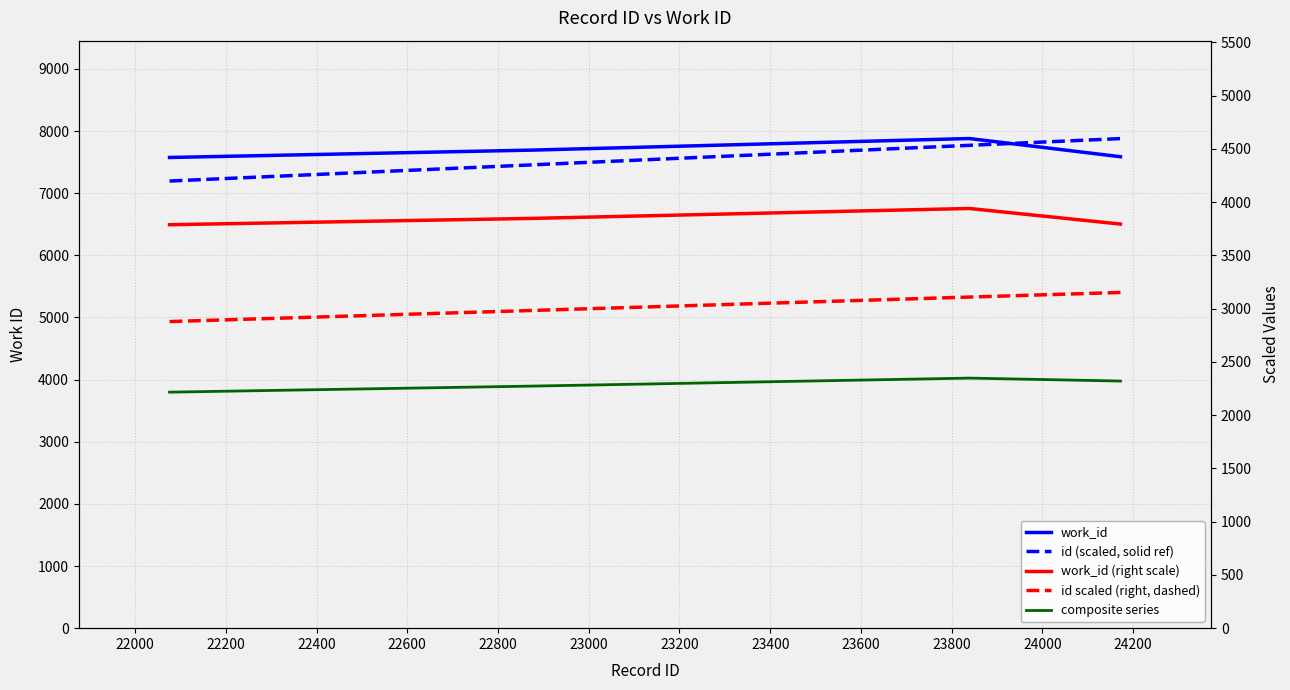

What is the minimum value shown in the chart?

2215.6